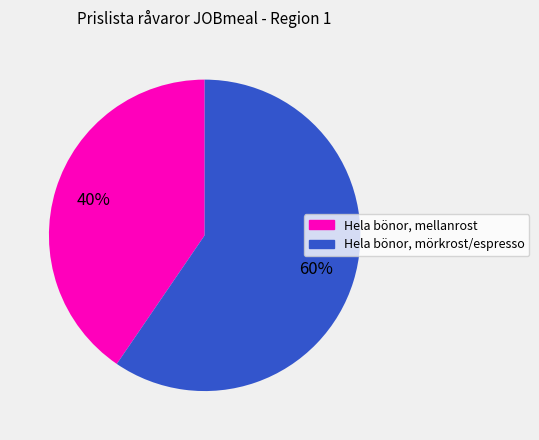

To the nearest percent, what is the average slice percentage?

50%